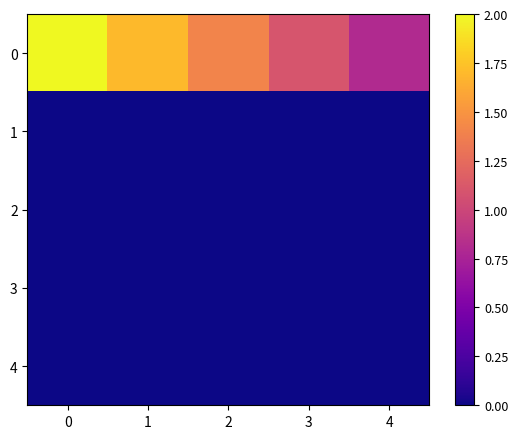

Rank the series by their maximum value, from highest to lowest.

0, 1, 2, 3, 4